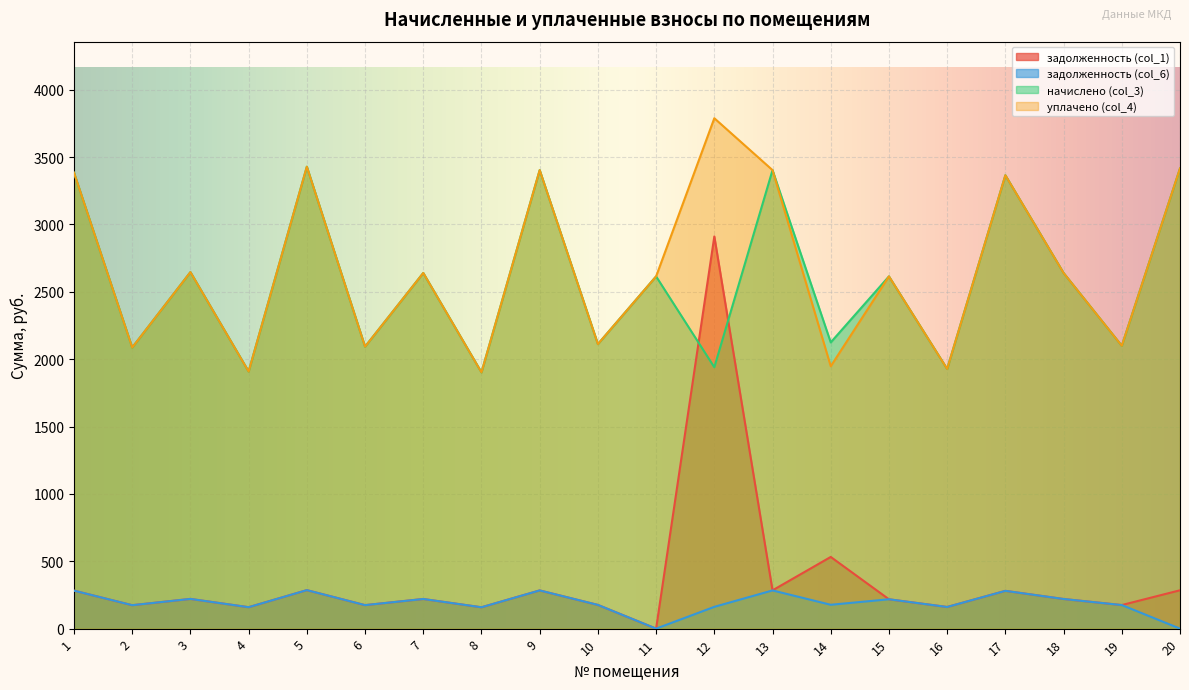

Which series has the largest total across all categories?

уплачено (col_4)